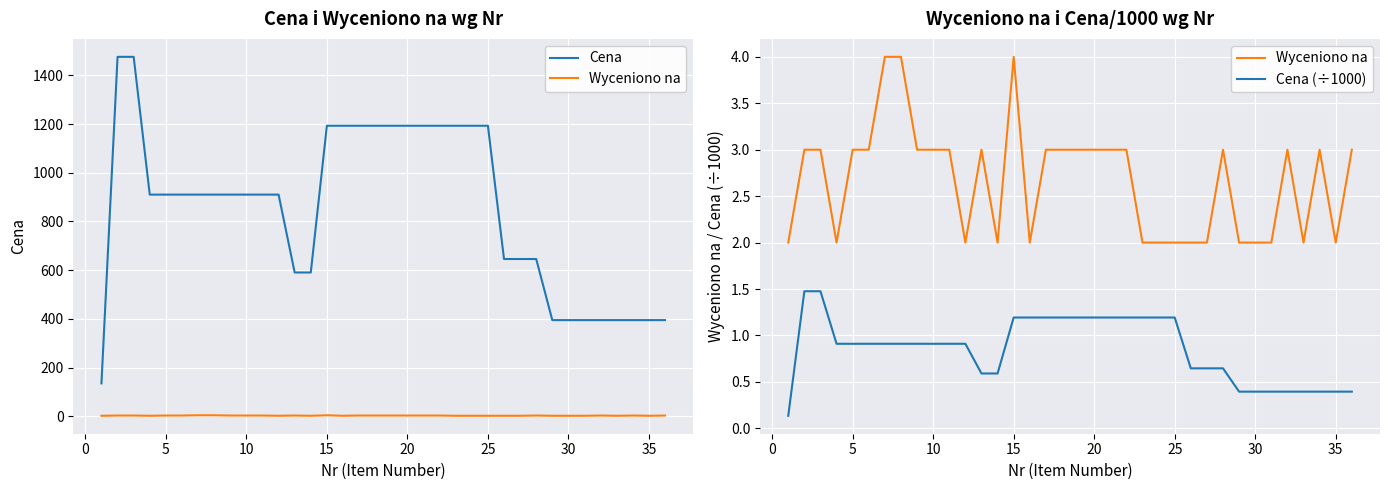

Which series has the widest spread of values?

Cena